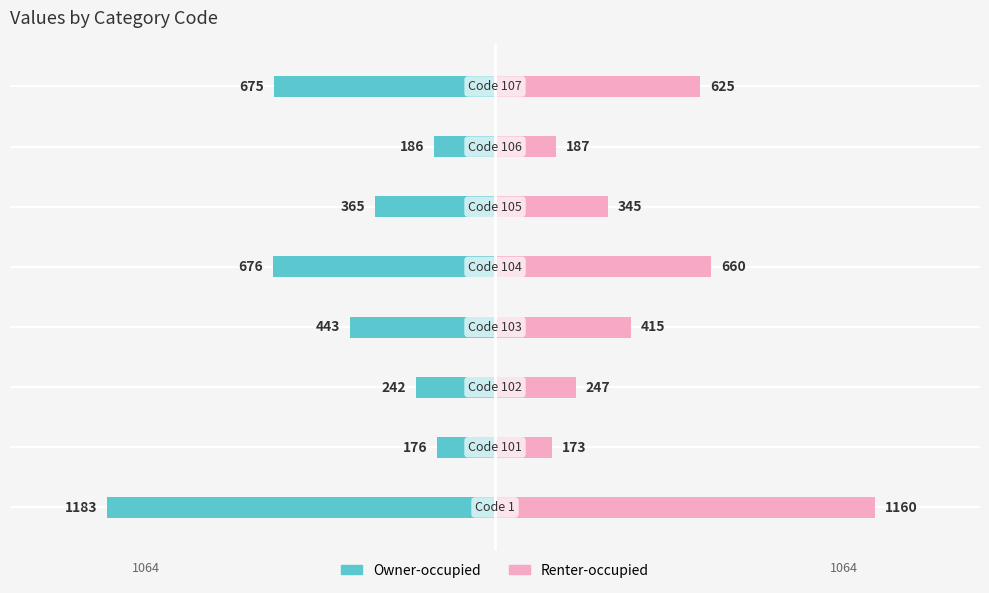

The Owner-occupied series shows -242 at 2. True or false?

True